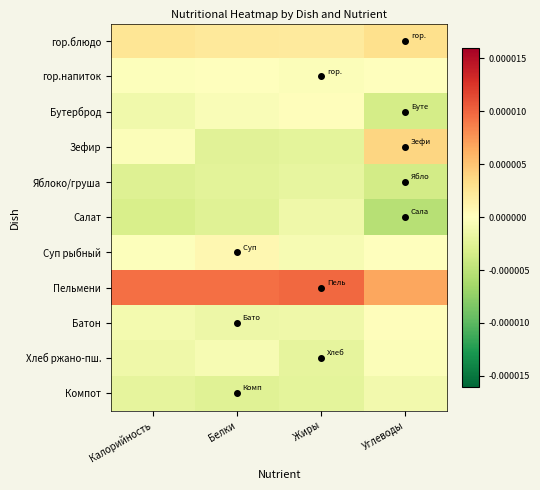

Rank the series at Жиры from lowest to highest value.

Зефир, Компот, Хлеб ржано-пш., Яблоко/груша, Салат, Батон, Суп рыбный, гор.напиток, Бутерброд, гор.блюдо, Пельмени